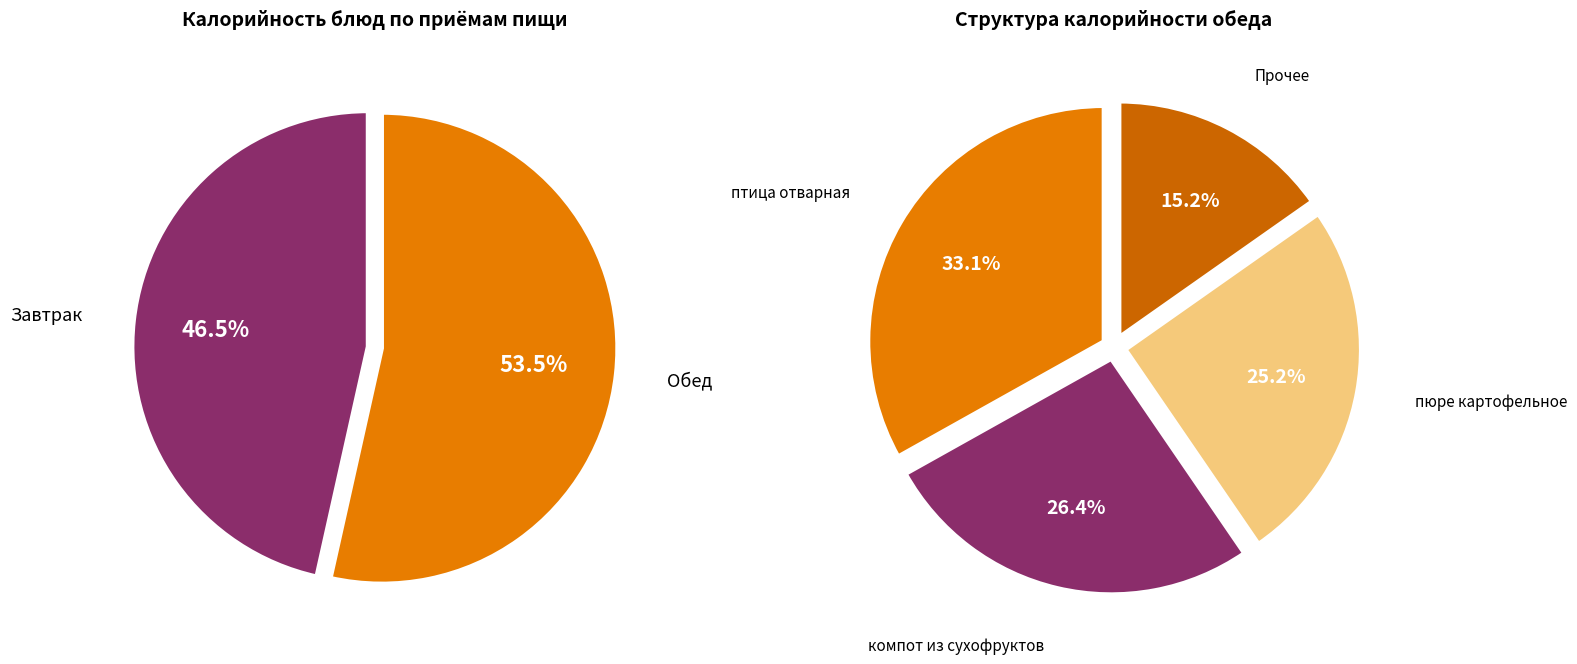

Is овощи натуральные свежие (помидор) the majority of the pie?

No